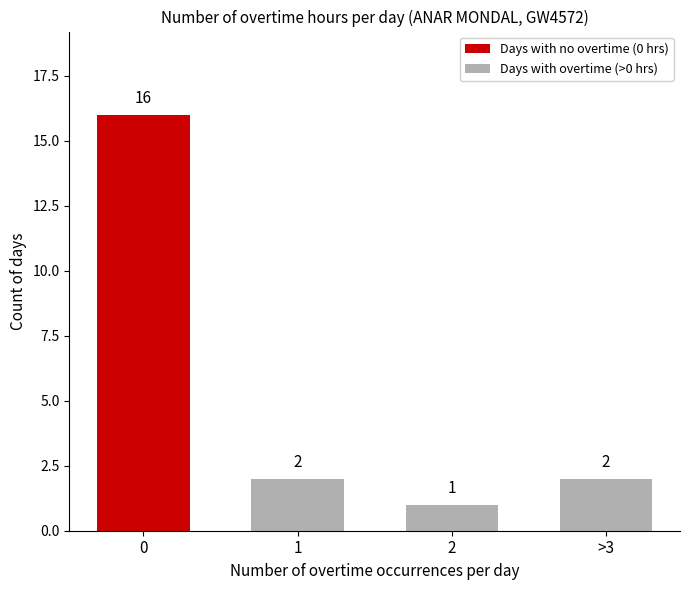

Which has a higher value, 2 or 1?

1